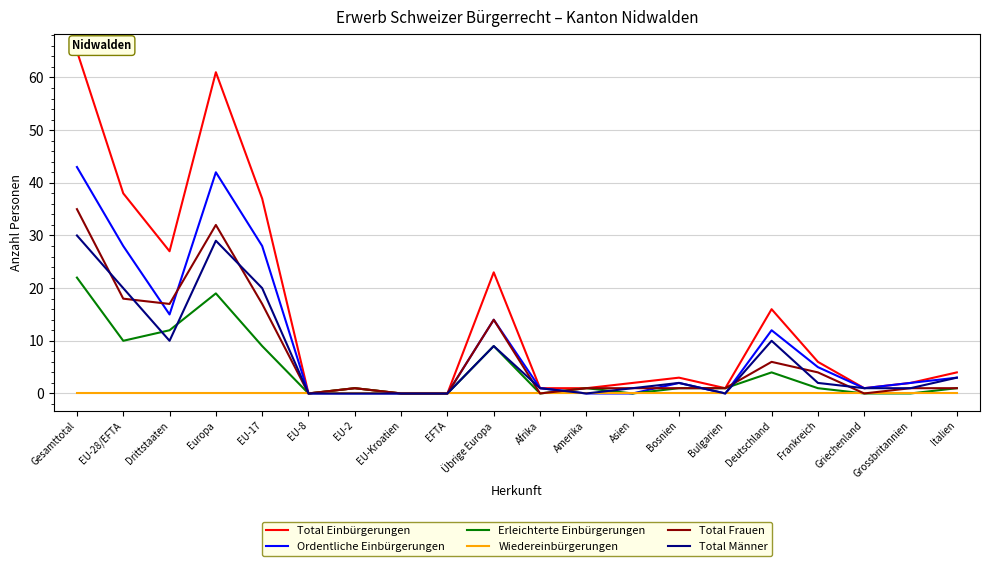

How many positive values does the Total Männer series have?

14